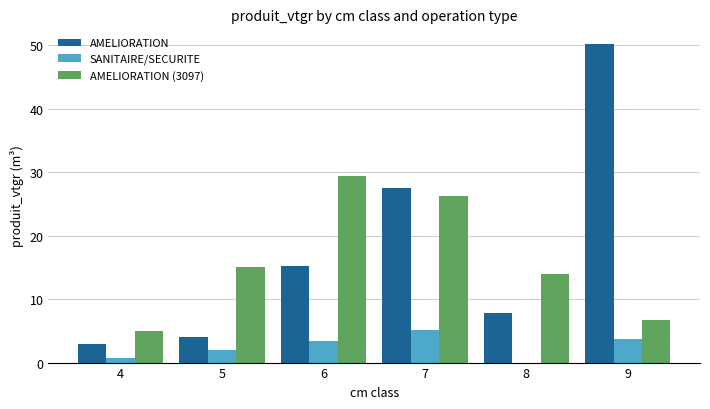

What is the highest value of the AMELIORATION series?

50.2